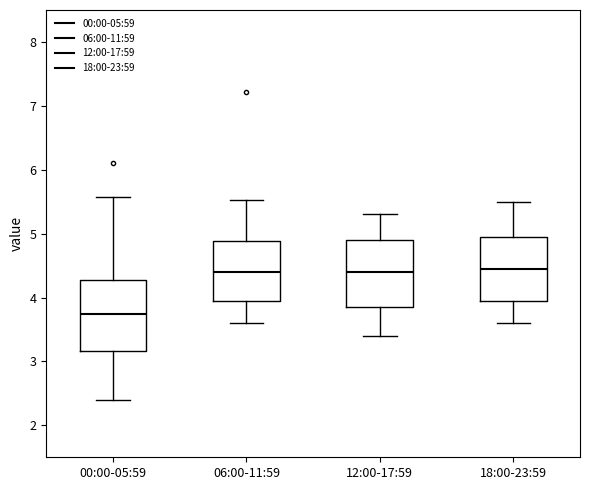

Which box has the lowest median line?

00:00-05:59